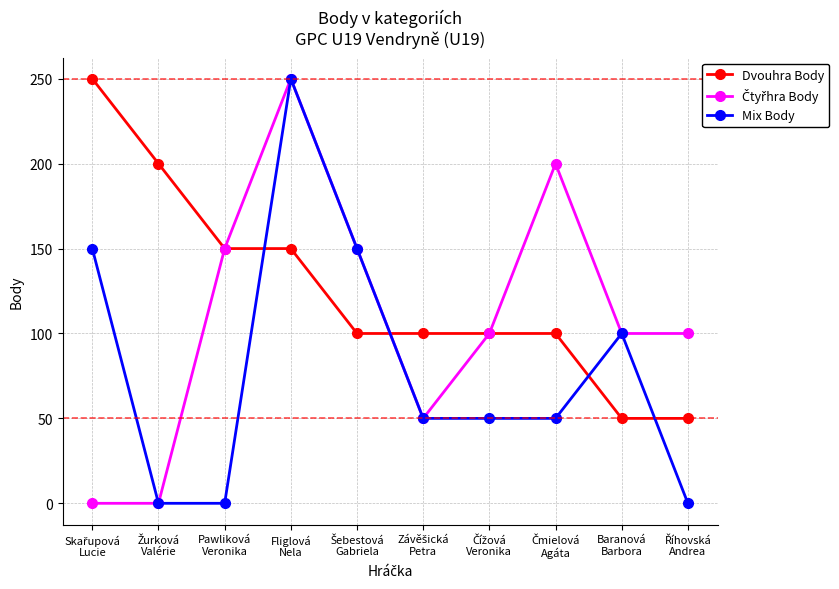

Count the number of data series in this chart.

3